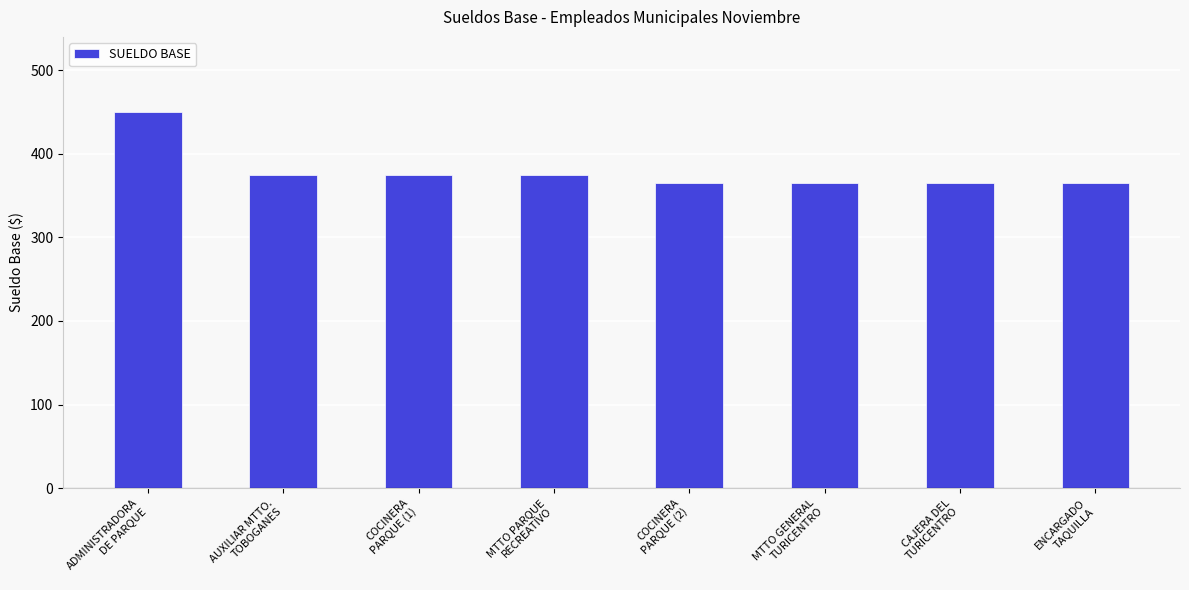

What is the value of the 4th bar from the left?

375